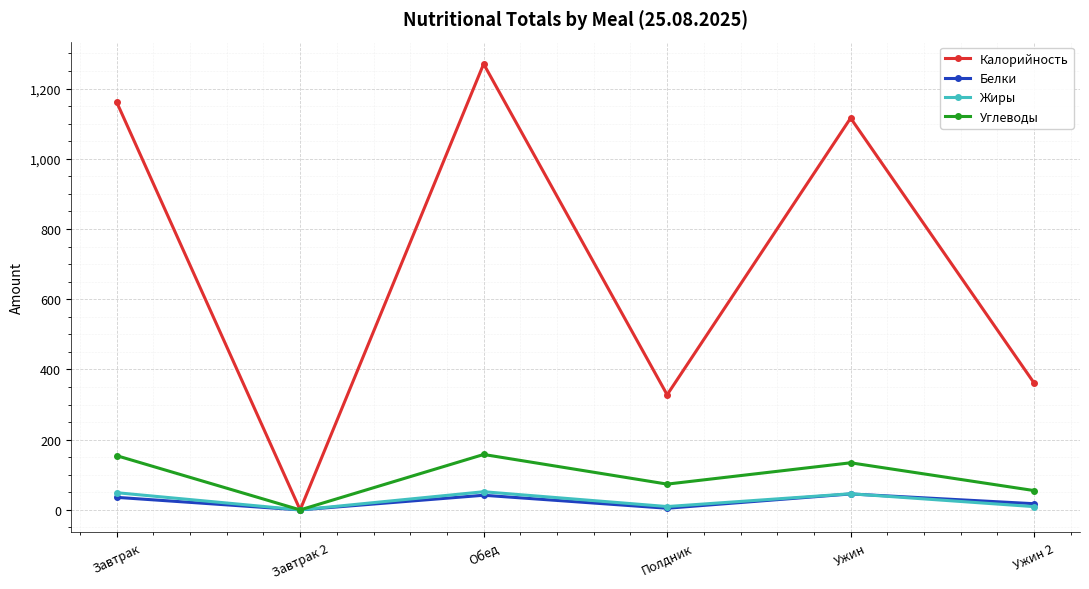

Which series has the widest spread of values?

Калорийность